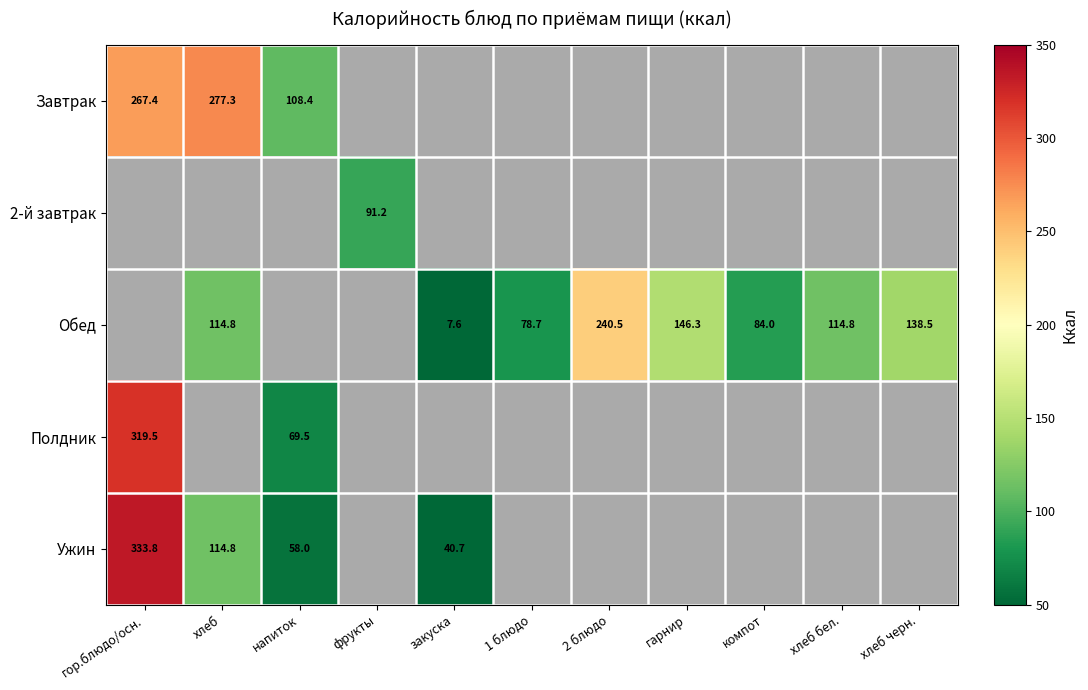

Which has a higher value, гор.блюдо/осн. or гарнир?

гор.блюдо/осн.